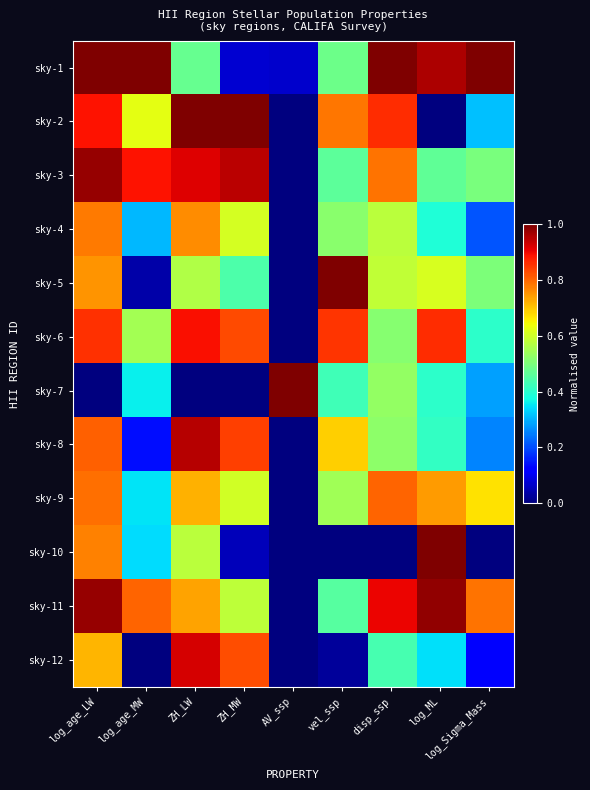

What is the greatest value displayed?

1.0